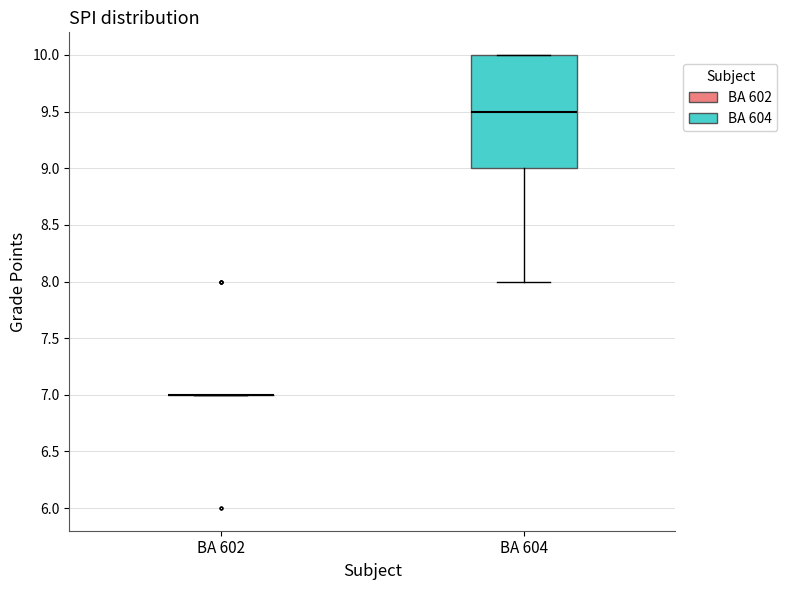

Comparing the boxes themselves (not the whiskers), which one is the tallest?

BA 604